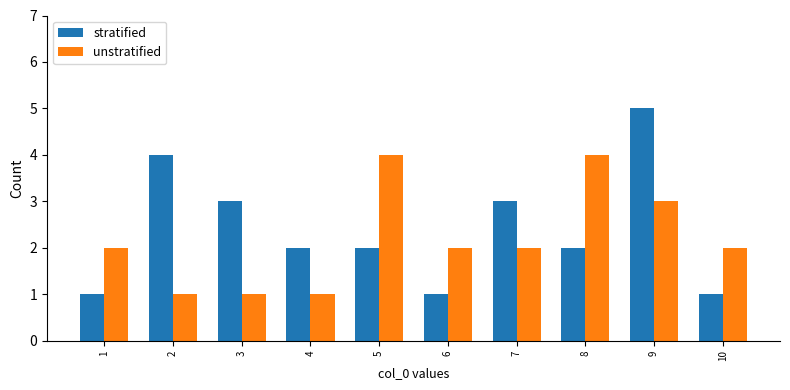

What is the approximate value of unstratified at 5?

4